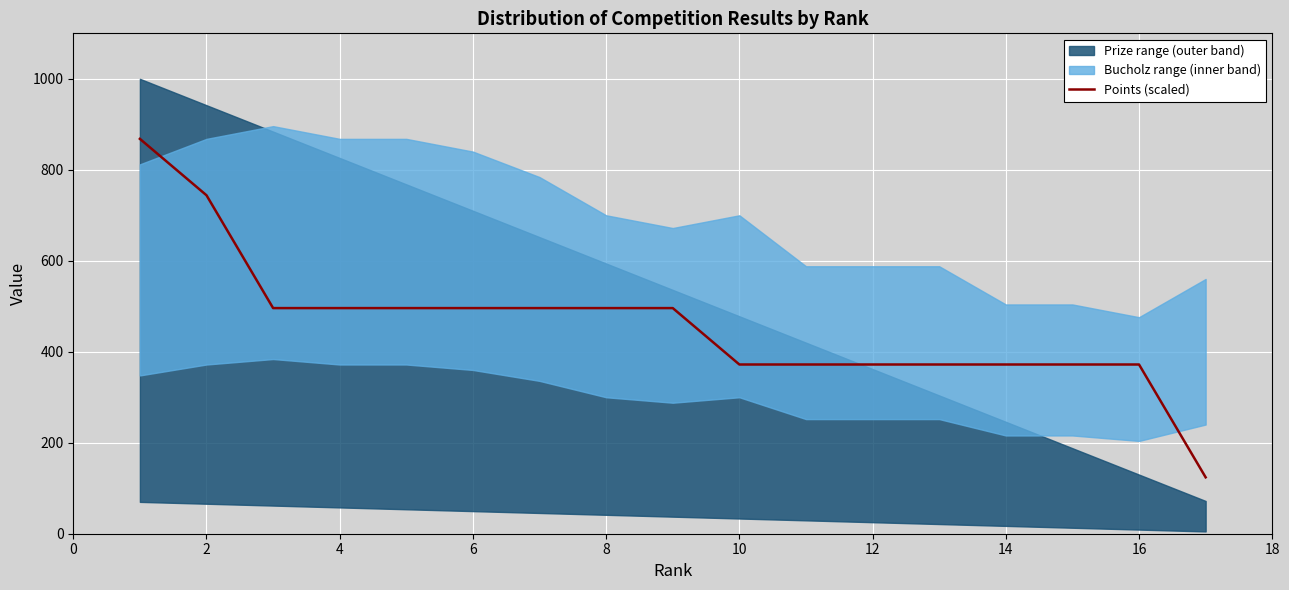

How many categories are shown in the chart?

17